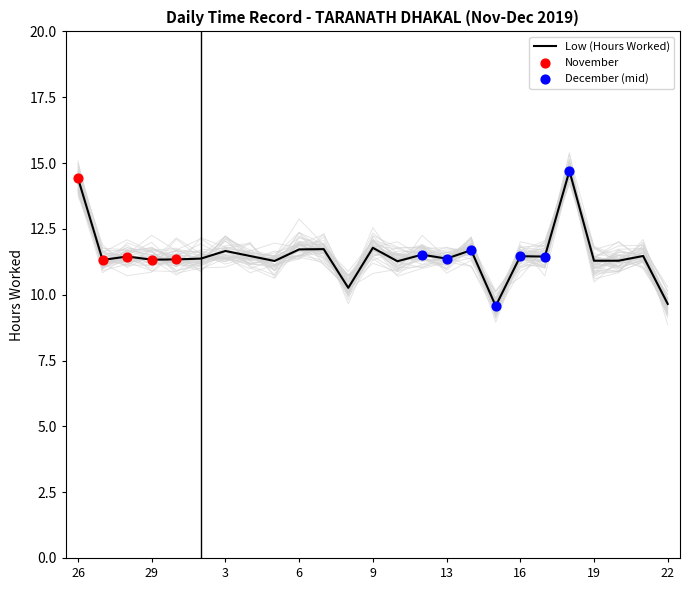

What is the ratio of the value at 7 to the value at 17?

1.0